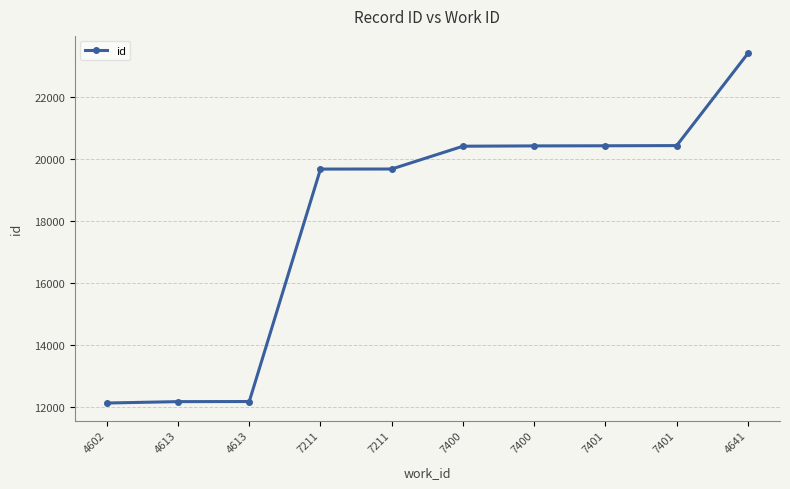

Is it true that the value at 7400 is 29701?

False